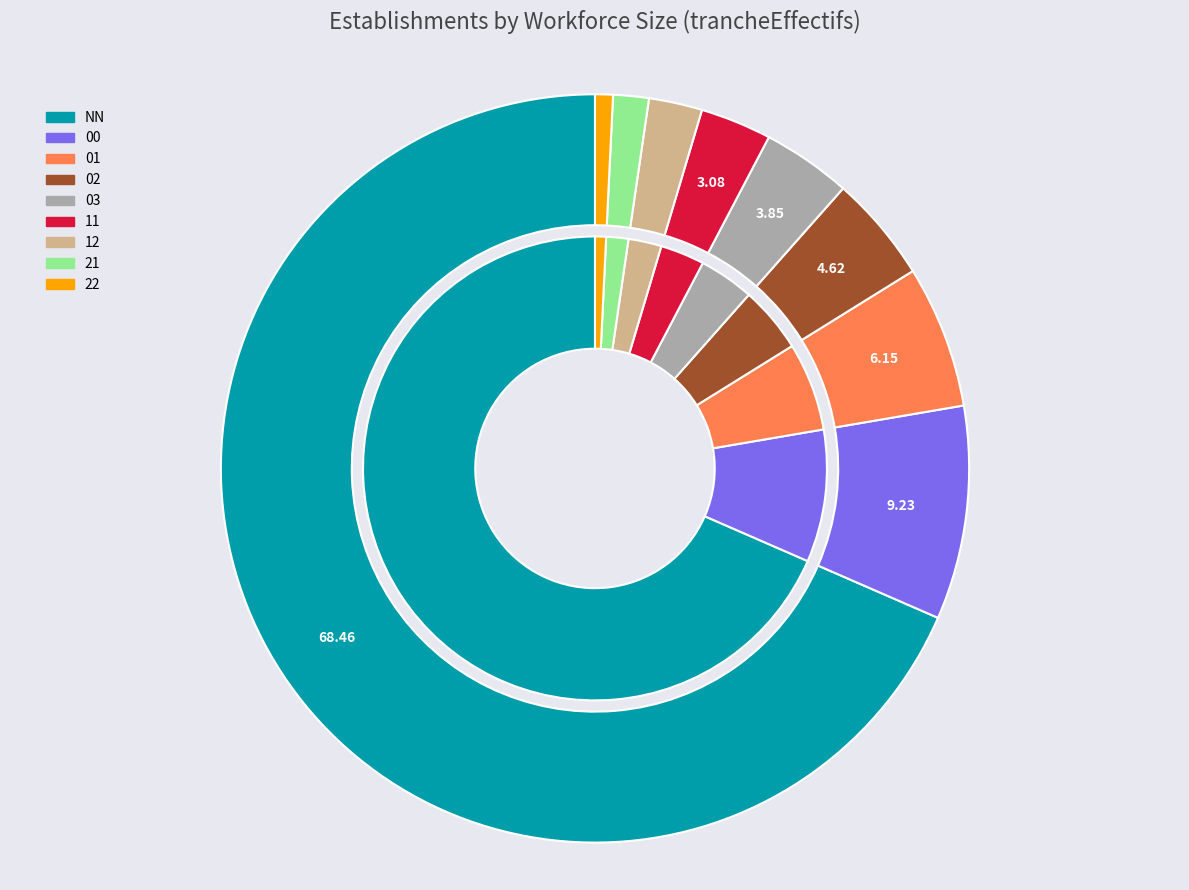

Which has a higher value, NN or 12?

NN